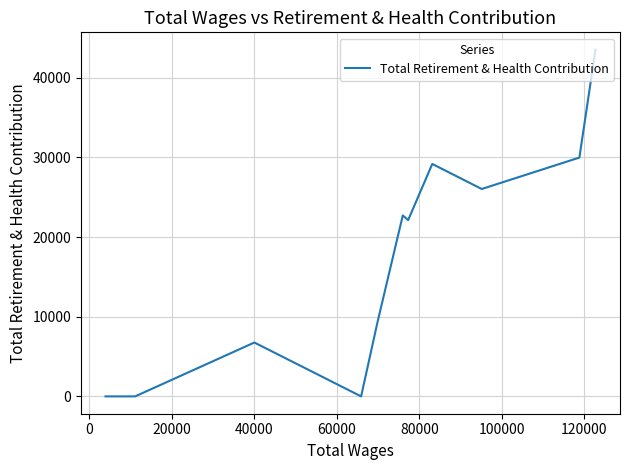

How many categories are shown in the chart?

11